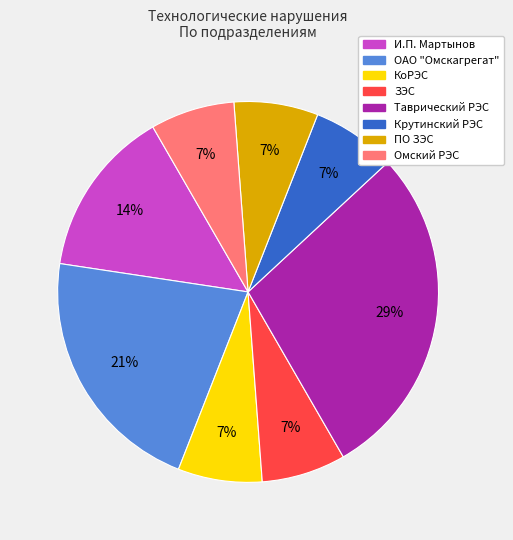

What is the largest slice in the pie chart?

Таврический РЭС